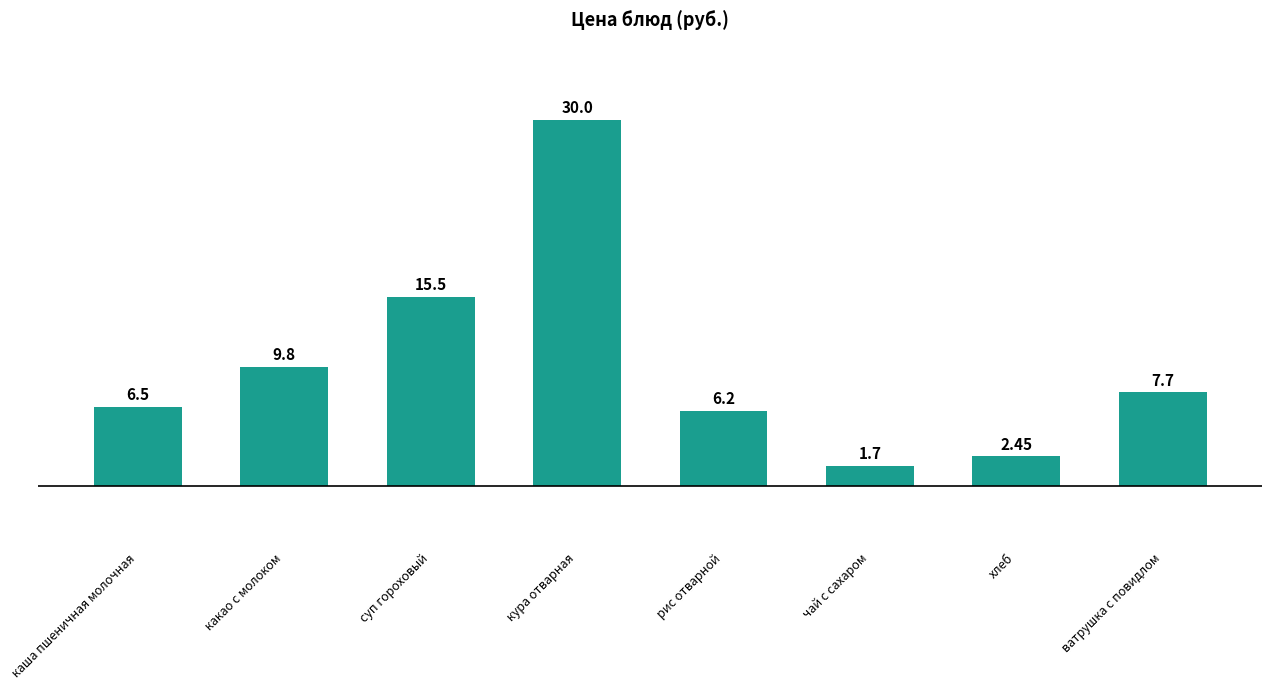

The chart shows a value of 9.8 at какао с молоком. True or false?

True